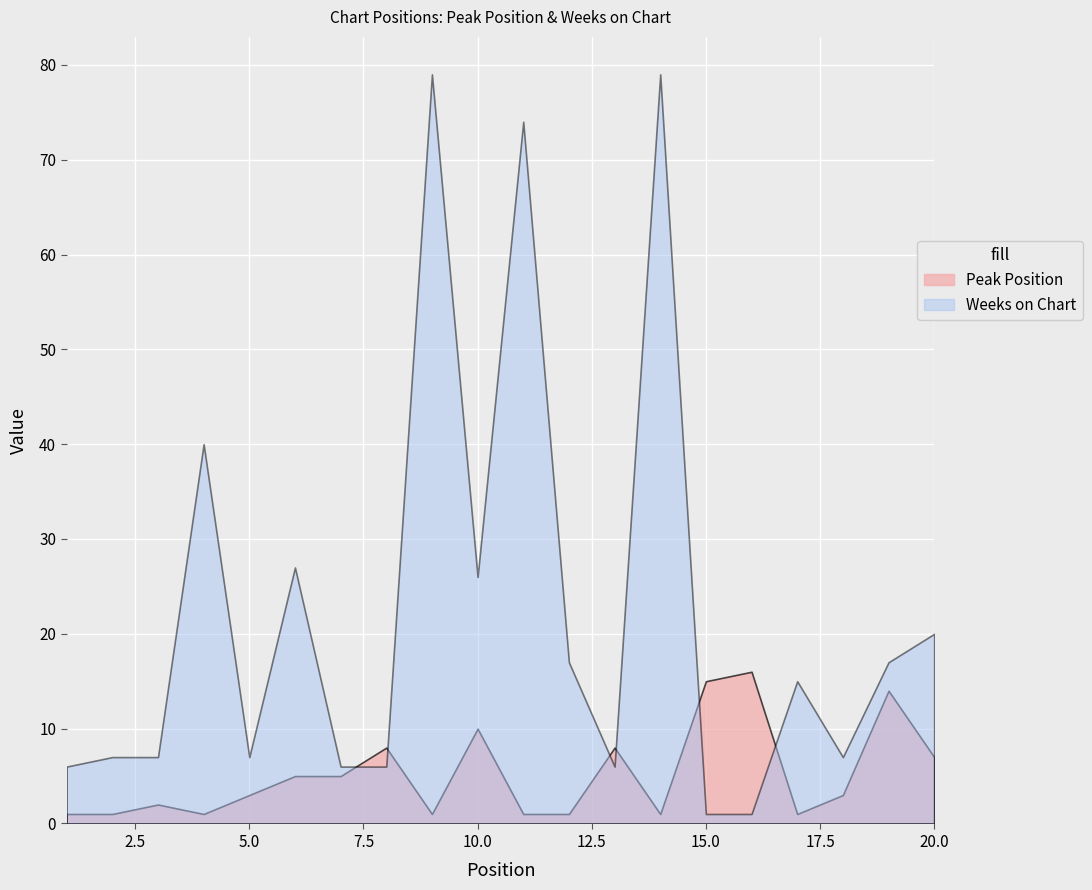

What is the difference between the maximum and second lowest values in the Peak Position series?

15